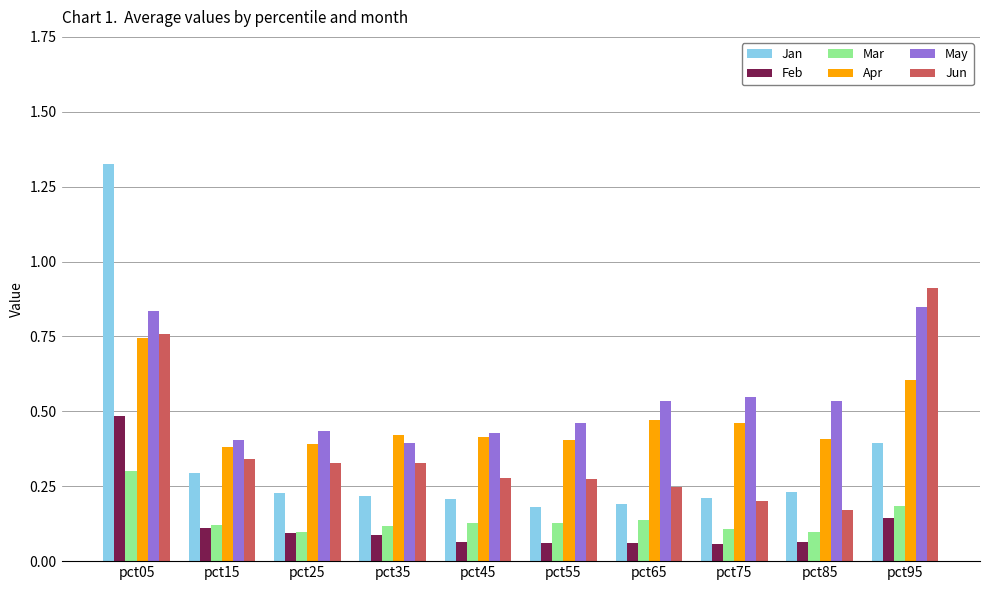

What is the sum of all Feb values?

1.2